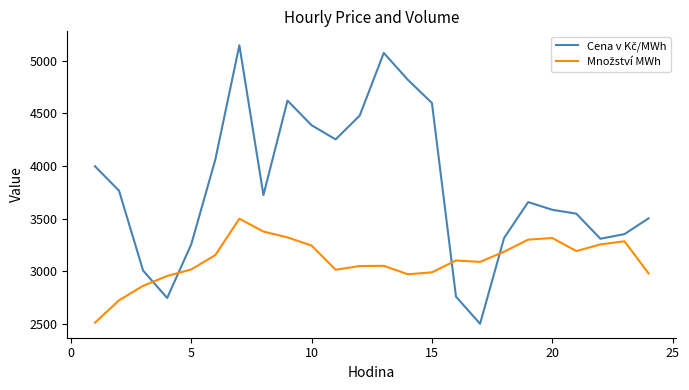

What is the smallest value displayed?

2503.7